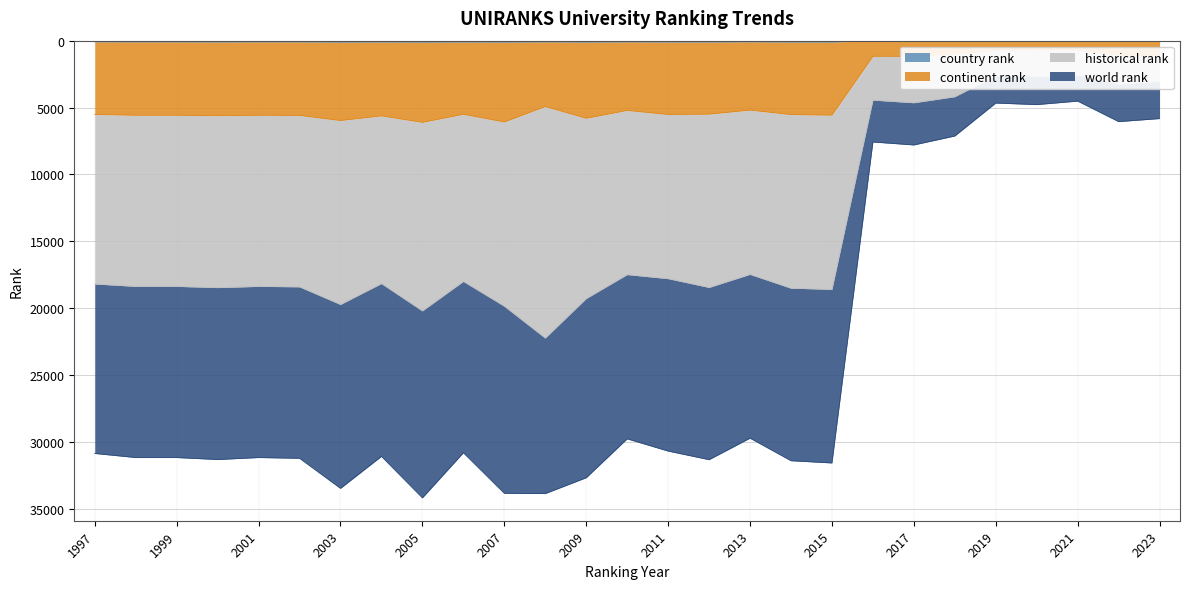

Where is the first local minimum for world rank?

2001